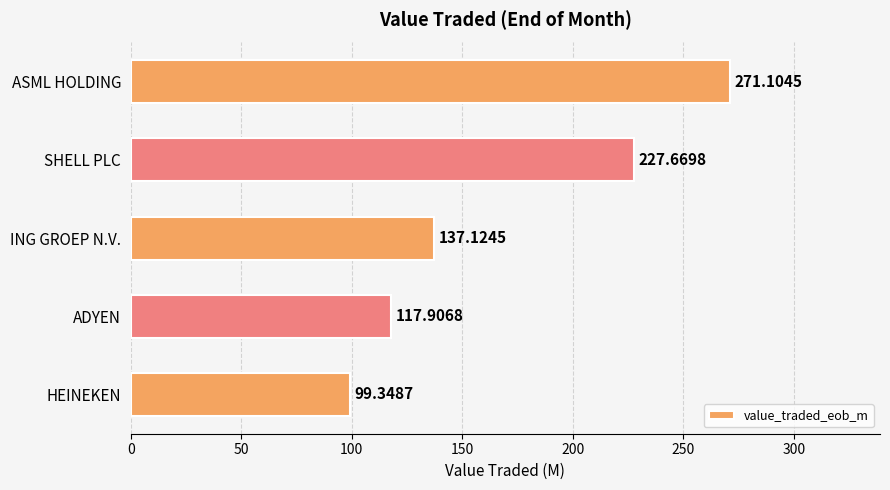

What is the label of the 2nd bar from the top?

SHELL PLC